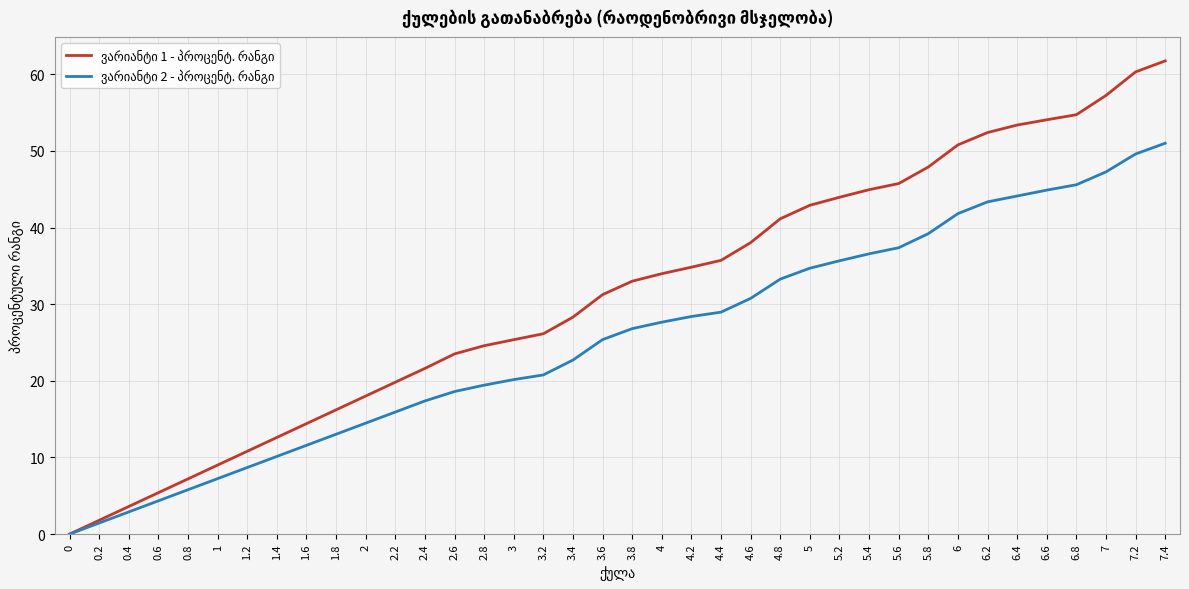

What is the maximum value shown in the chart?

61.8